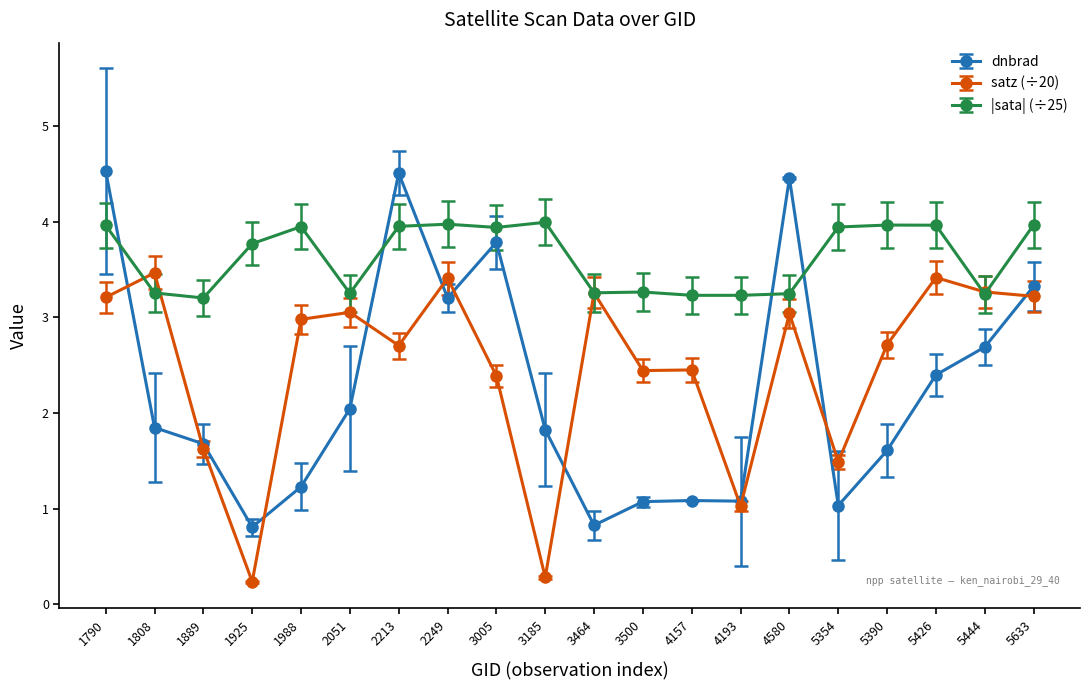

At which category does dnbrad reach its first local peak?

2213